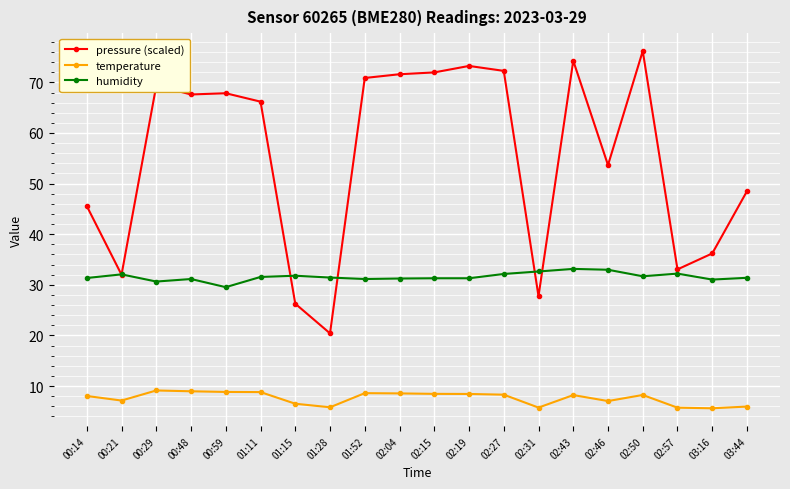

True or false: pressure (scaled) and temperature intersect in this chart.

False